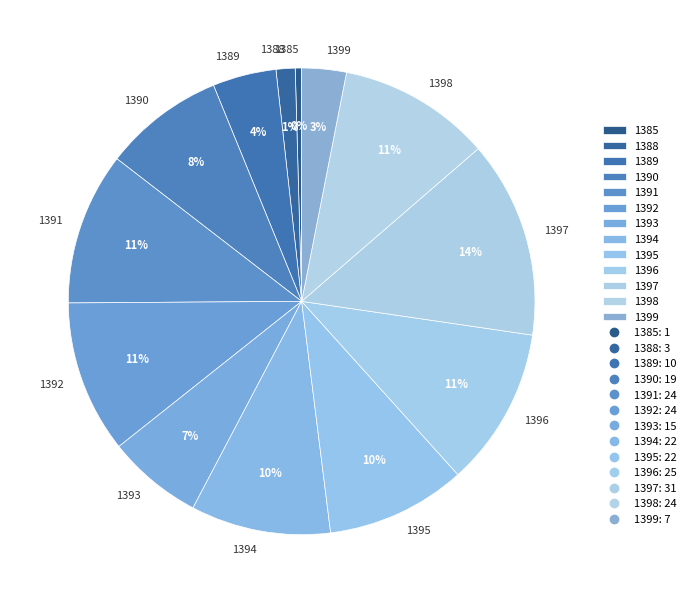

To the nearest percent, what portion does 1396 represent?

11%